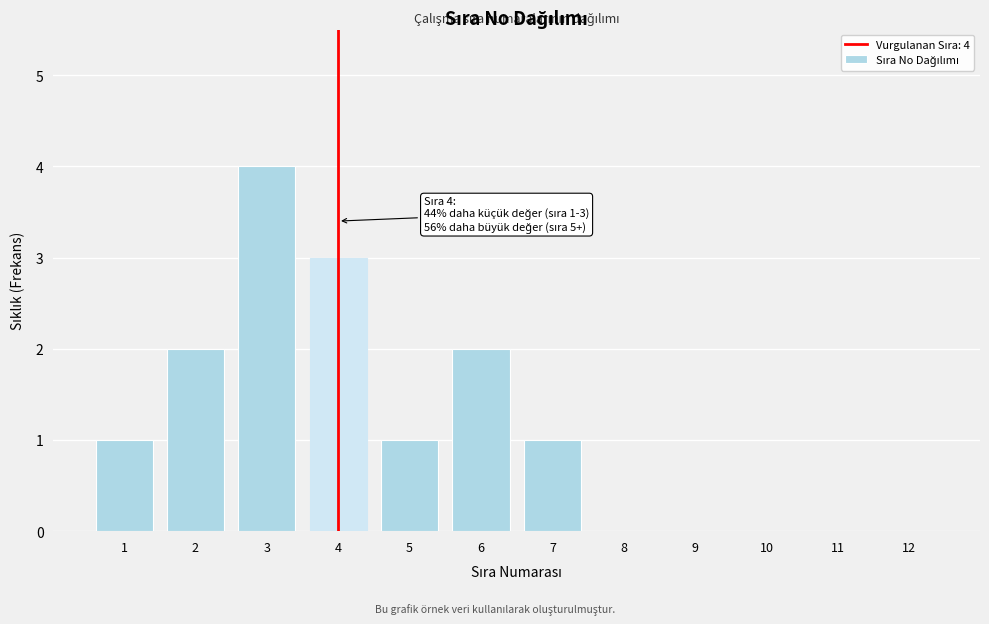

Reading right to left, transcribe all the data shown in this chart.

12=0	11=0	10=0	9=0	8=0	7=1	6=2	5=1	4=3	3=4	2=2	1=1